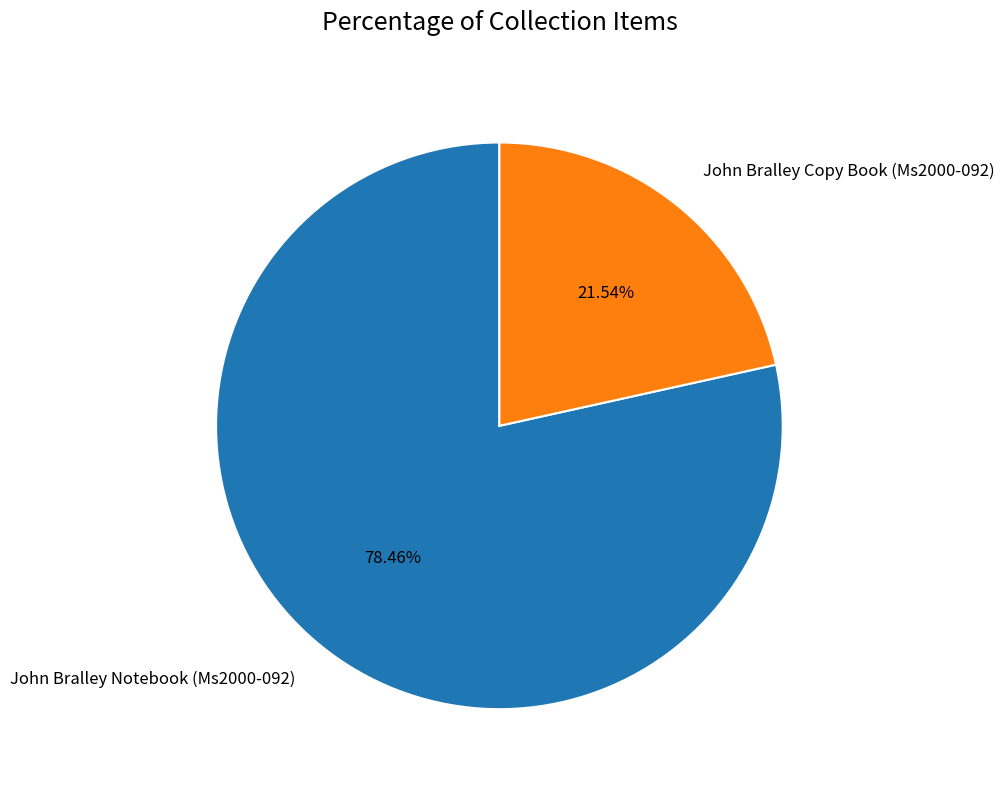

Between John Bralley Notebook (Ms2000-092) and John Bralley Copy Book (Ms2000-092), which is larger?

John Bralley Notebook (Ms2000-092)